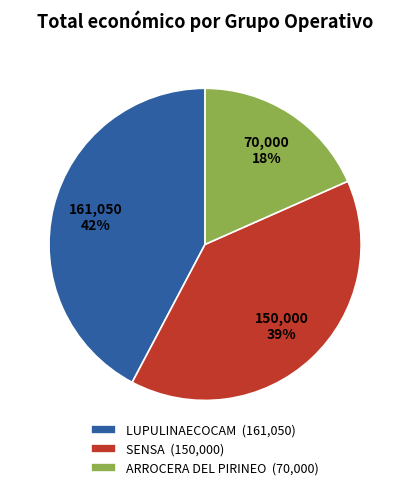

Is there a majority slice in this chart?

No